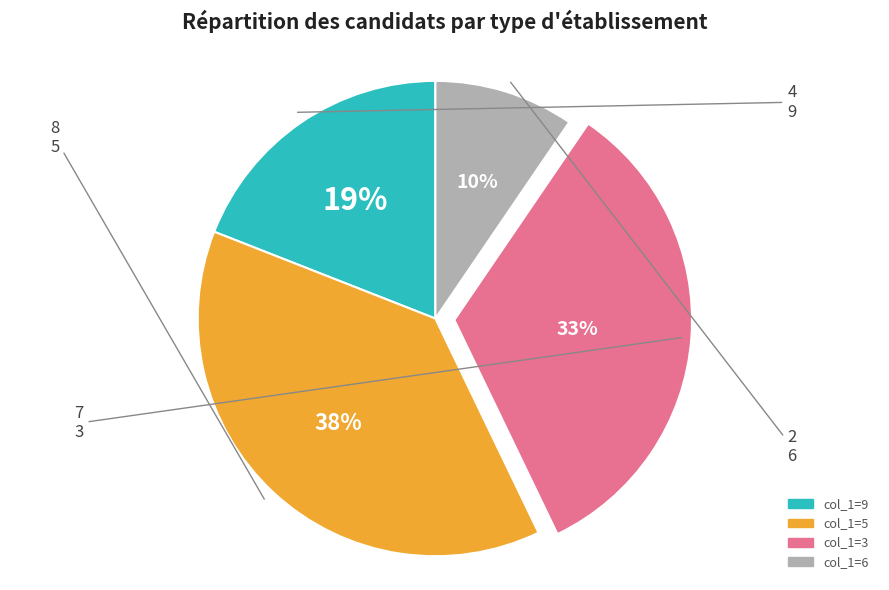

Which category has the smallest portion of the pie?

col_1=6